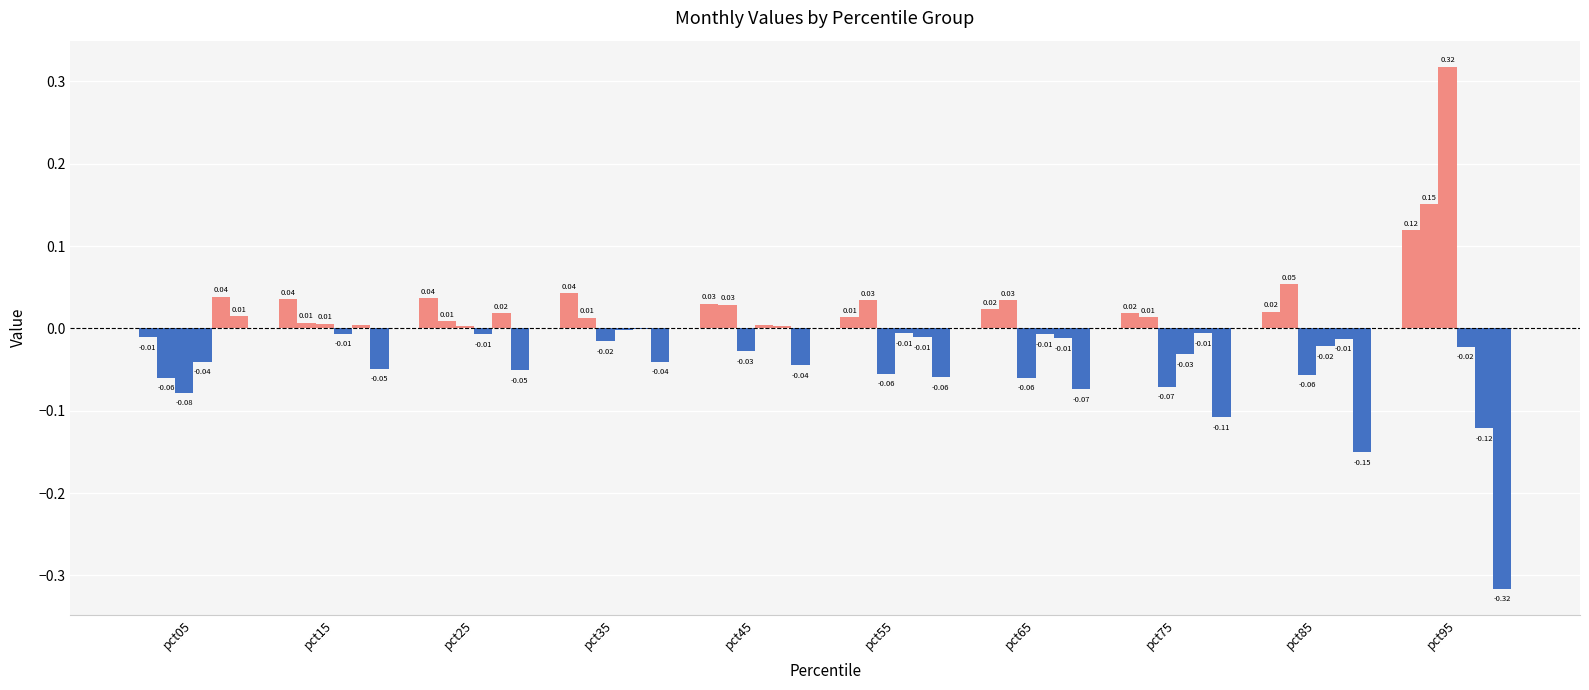

What is the difference between the highest and lowest values at pct35?

0.1